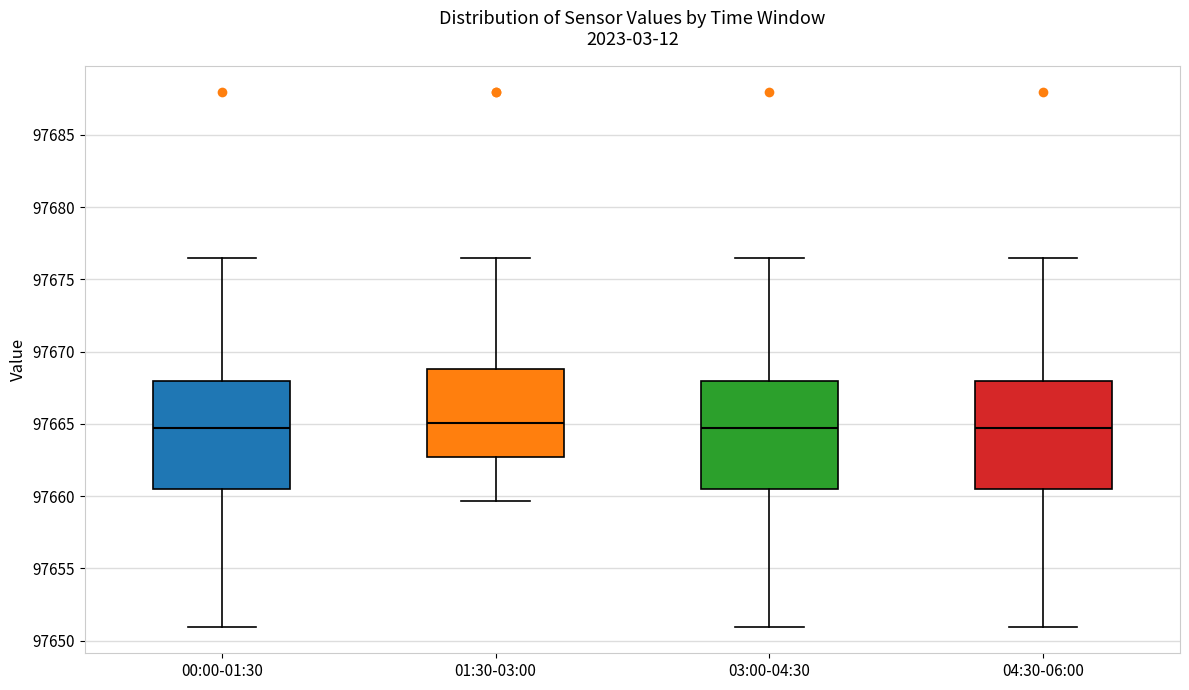

Reading left to right, transcribe this box plot: for each box, give where its median line is, the range the box spans, and where its two whiskers end, as read against the y-axis. The values are not printed on the chart, so give them approximately, as read against the axis.

00:00-01:30: median 97664.5, box 97660.5 to 97668.0, whiskers 97651.0 to 97676.5
01:30-03:00: median 97665.0, box 97662.5 to 97669.0, whiskers 97659.5 to 97676.5
03:00-04:30: median 97664.5, box 97660.5 to 97668.0, whiskers 97651.0 to 97676.5
04:30-06:00: median 97664.5, box 97660.5 to 97668.0, whiskers 97651.0 to 97676.5